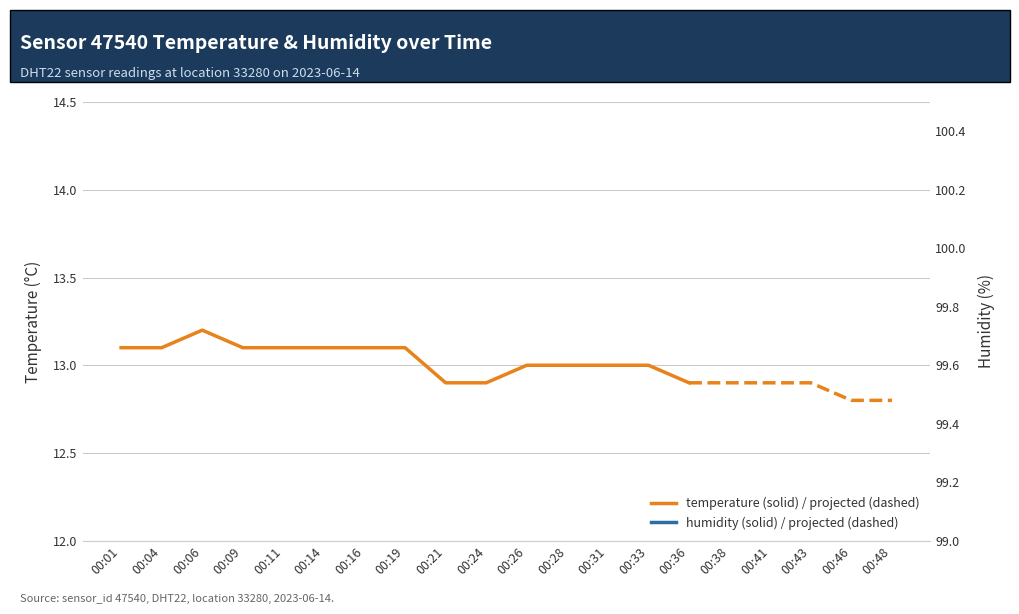

True or false: temperature and humidity cross at least once.

False